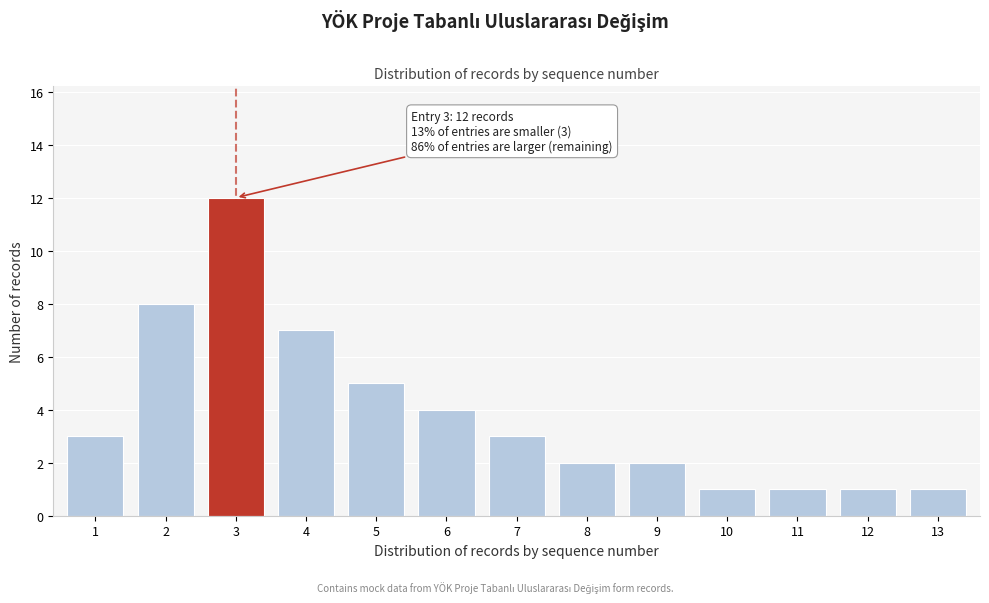

Reading left to right, list all the values displayed in this chart.

1=3	2=8	3=12	4=7	5=5	6=4	7=3	8=2	9=2	10=1	11=1	12=1	13=1